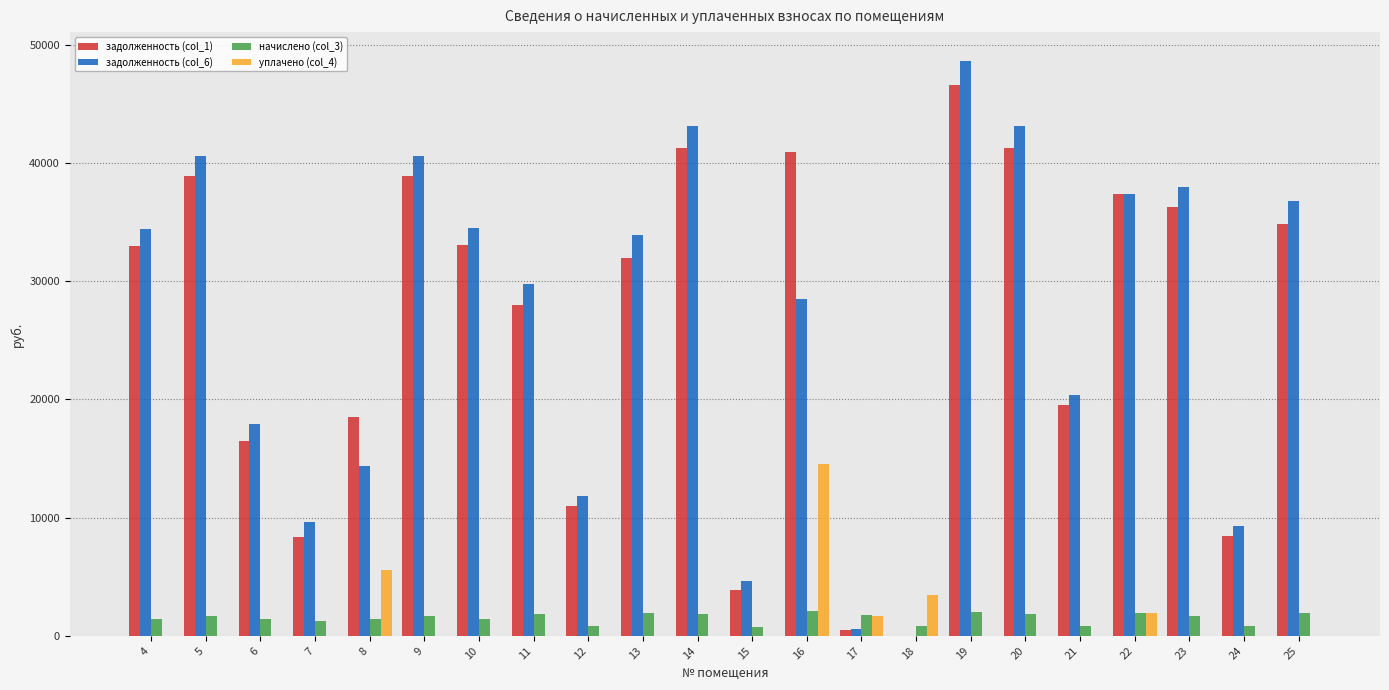

What are all the series names shown in the legend?

задолженность (col_1), задолженность (col_6), начислено (col_3), уплачено (col_4)